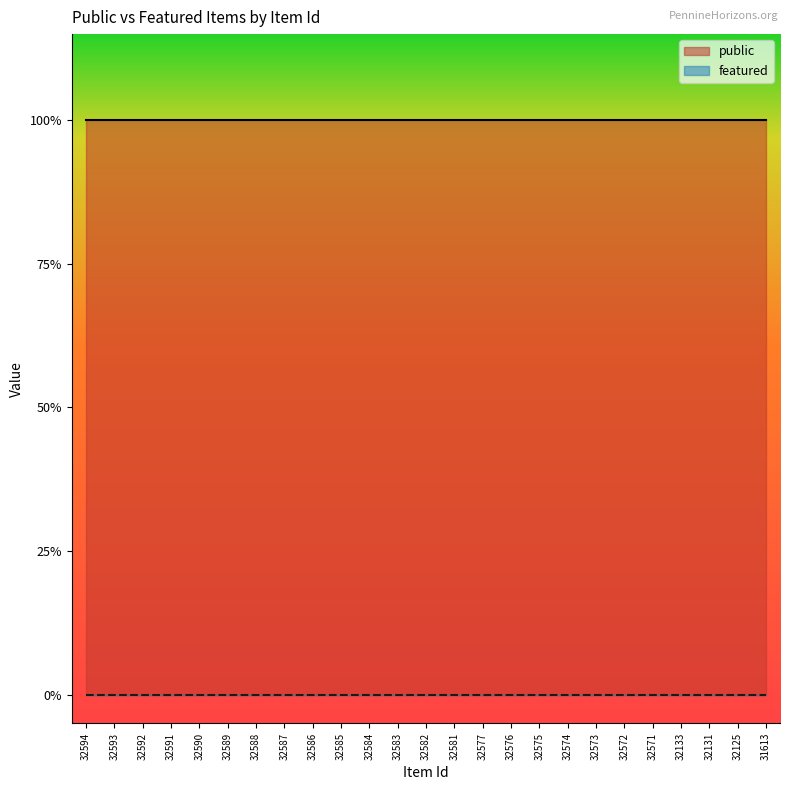

Does the chart have visible grid lines?

No